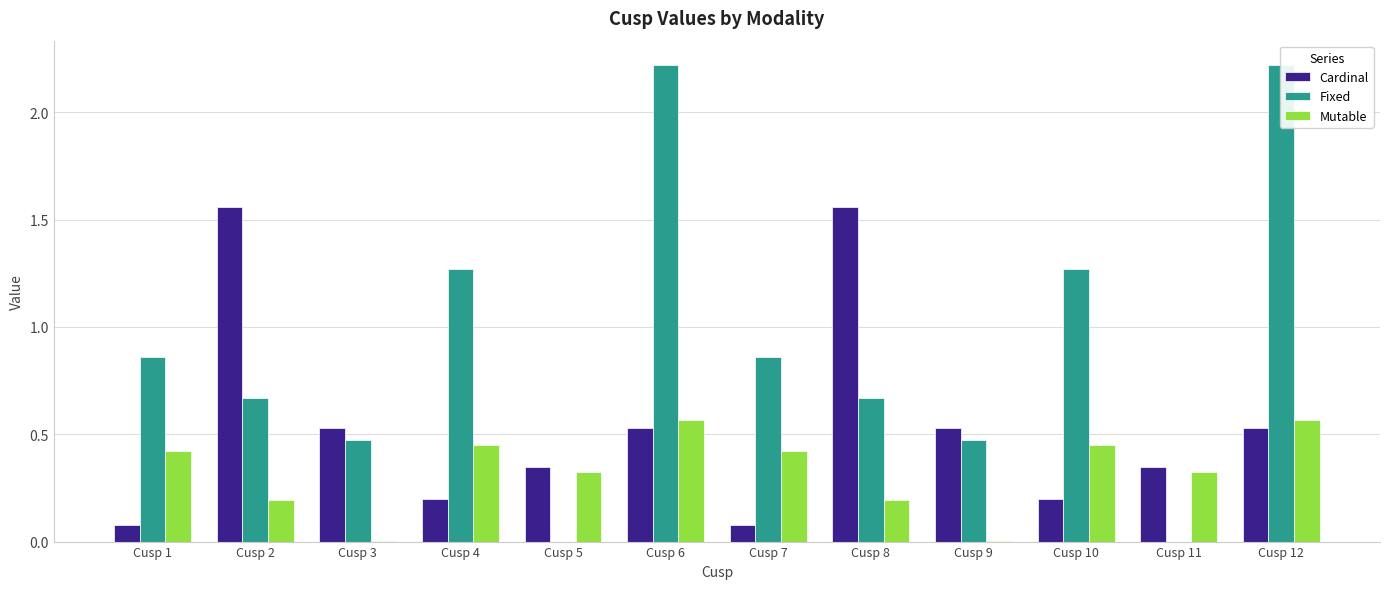

At which category is the sum across all series the highest?

Cusp 6